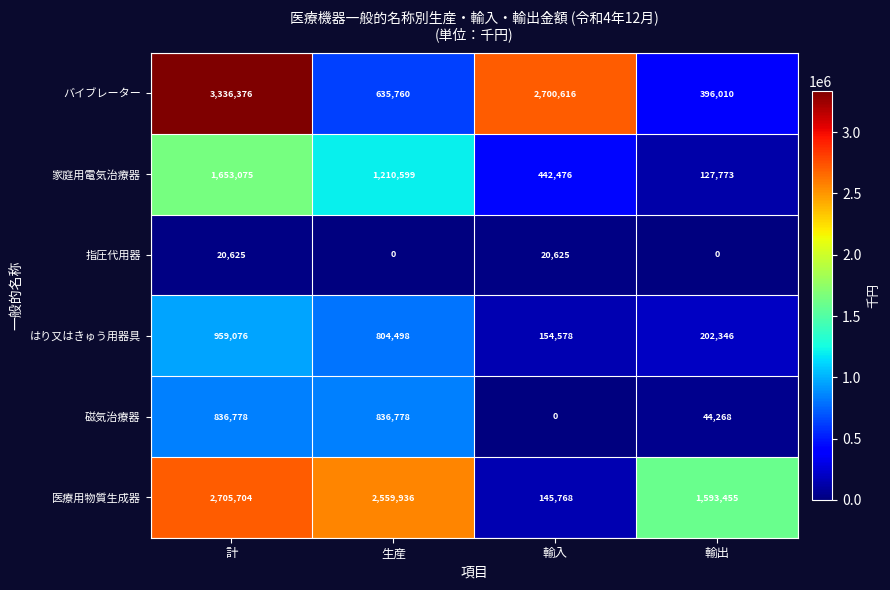

What is the lowest value of the 家庭用電気治療器 series?

127773